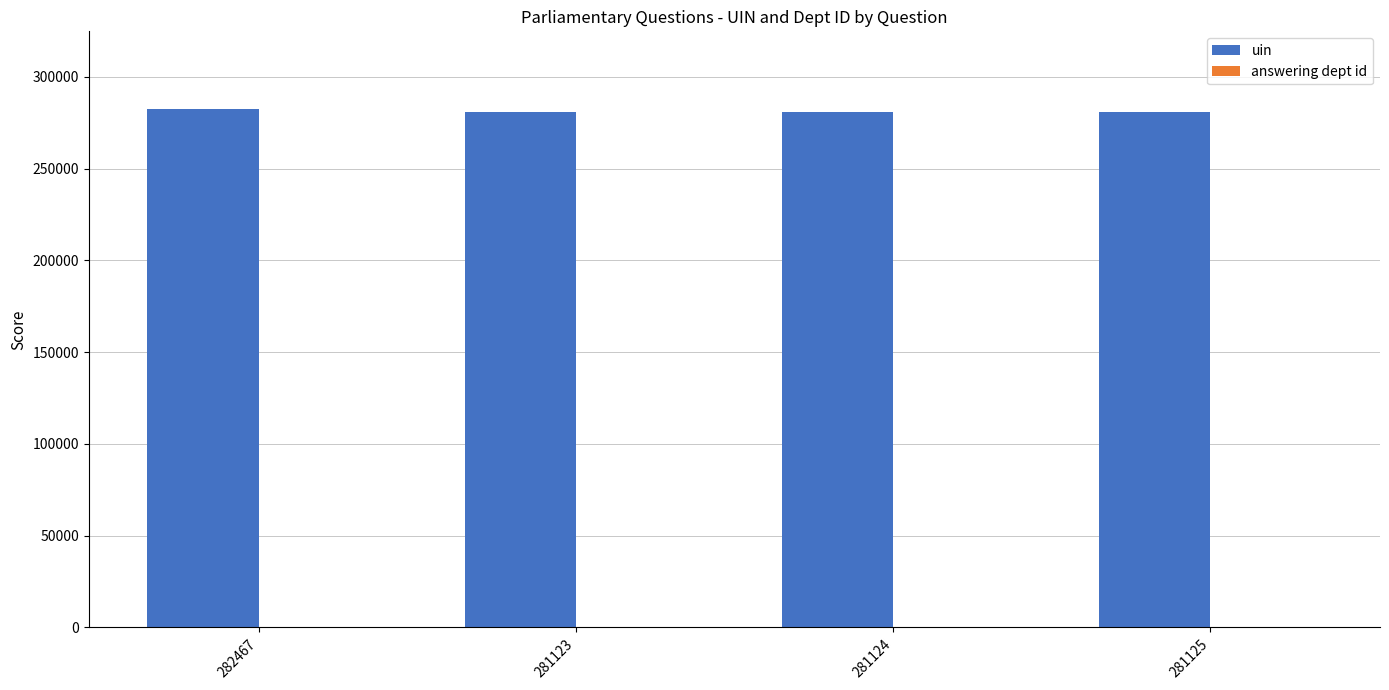

Is it true that uin equals 397535 at 281124?

False